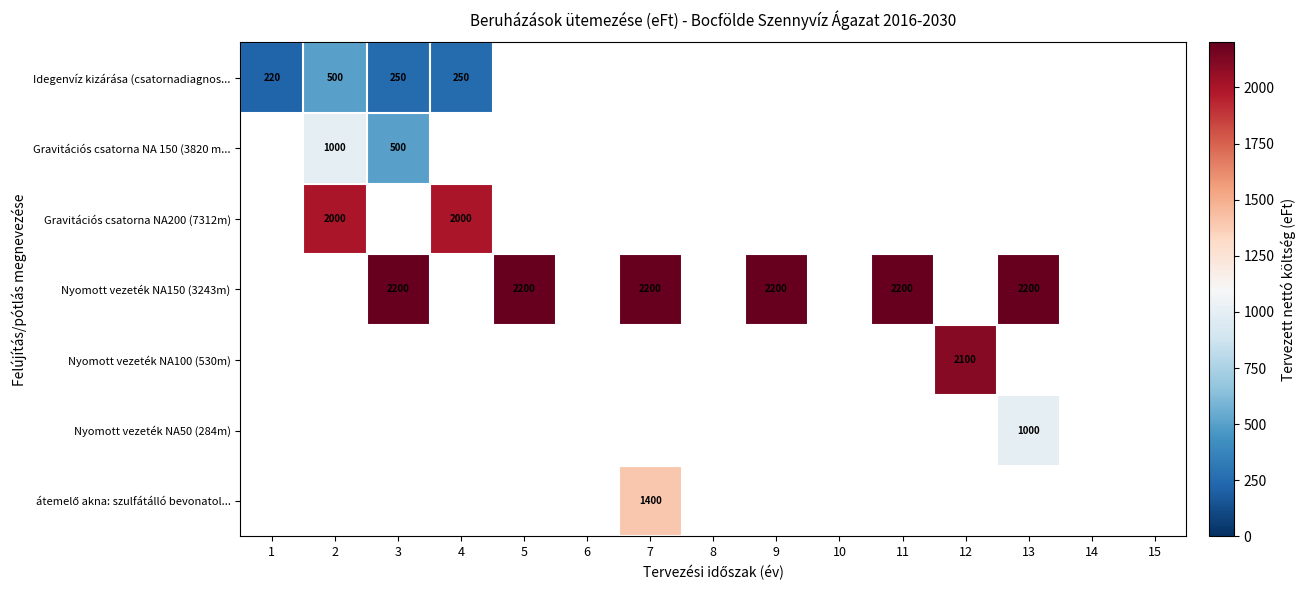

True or false: Nyomott vezeték NA150 (3243m) has a value of 3043 at 3.

False